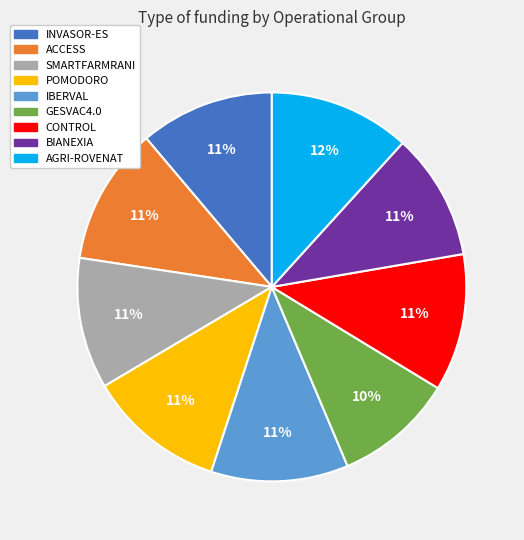

To the nearest percent, what is the difference between the GESVAC4.0 and CONTROL slice percentages?

1%